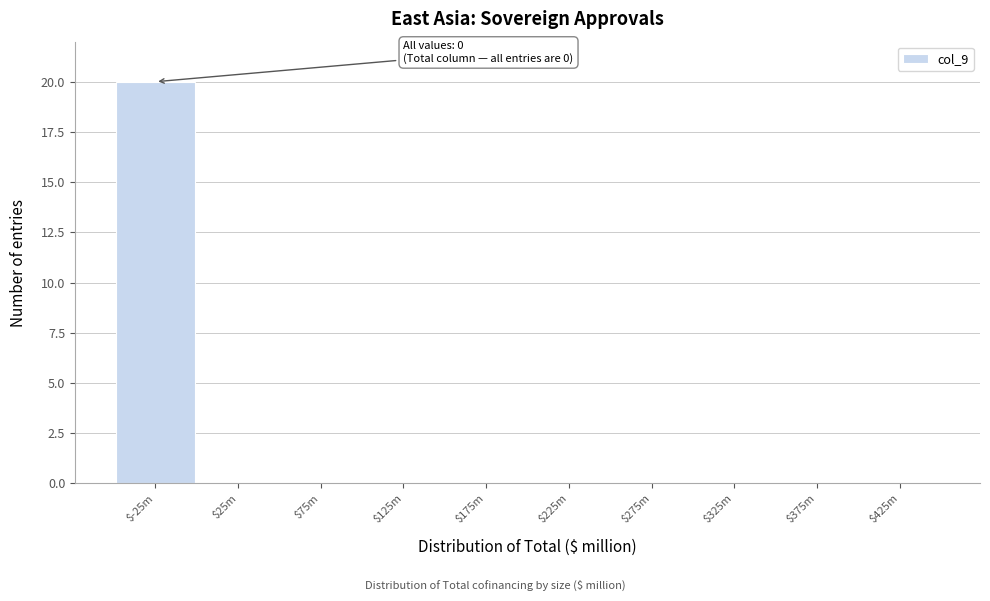

The chart shows a value of 6 at $425m. True or false?

False